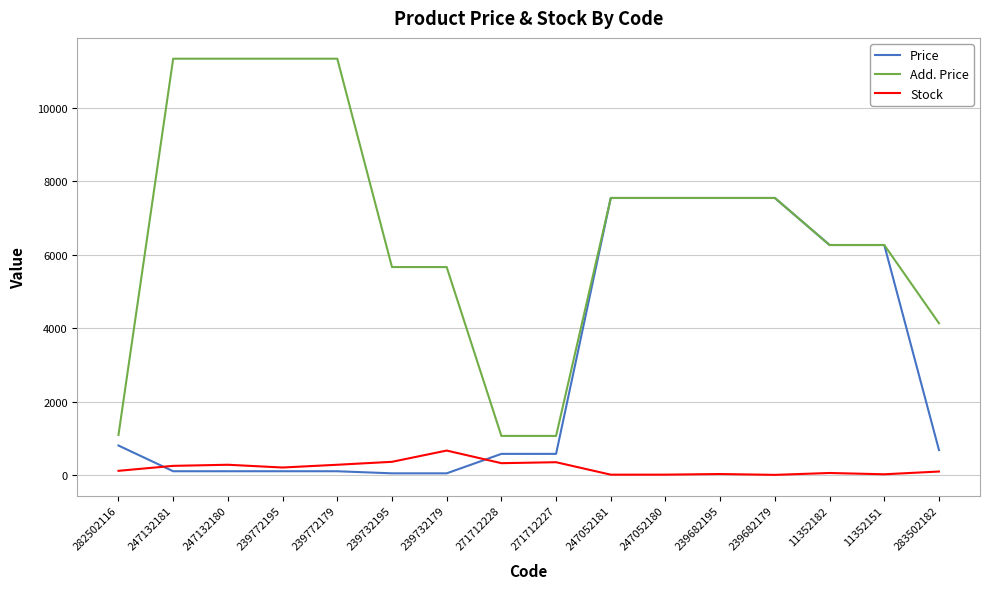

How many values in the Price series are below 689?

8